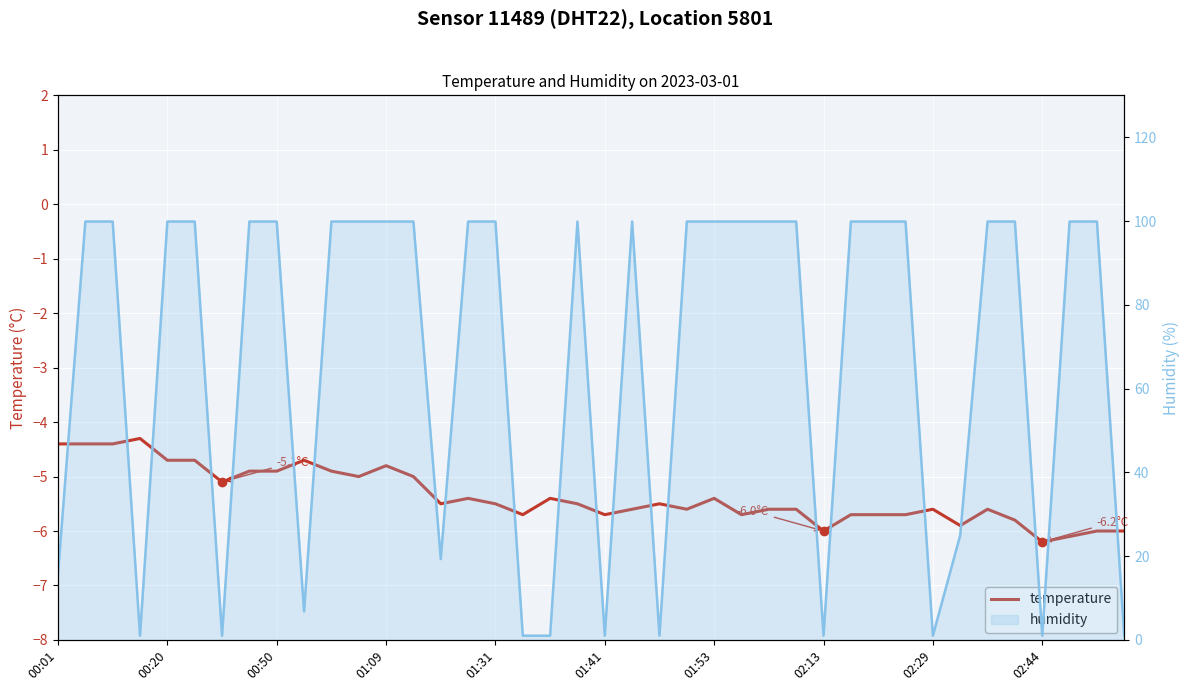

The chart shows a value of -5.9 at 33. True or false?

True